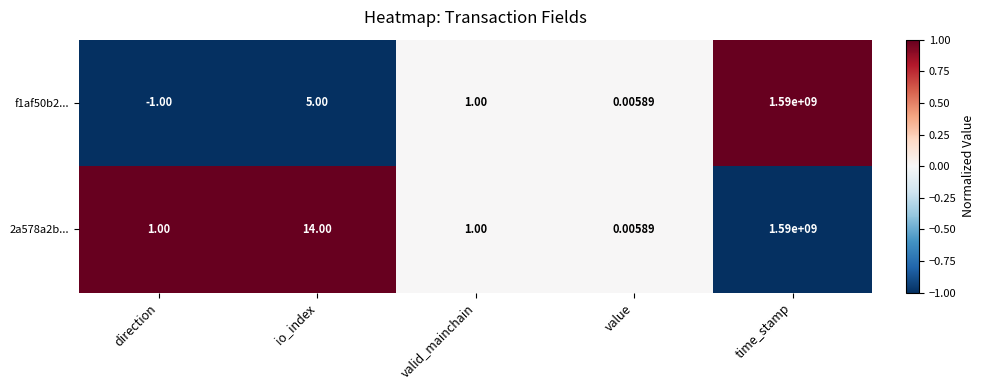

Which category has the lowest value in the 2a578a2b... series?

value